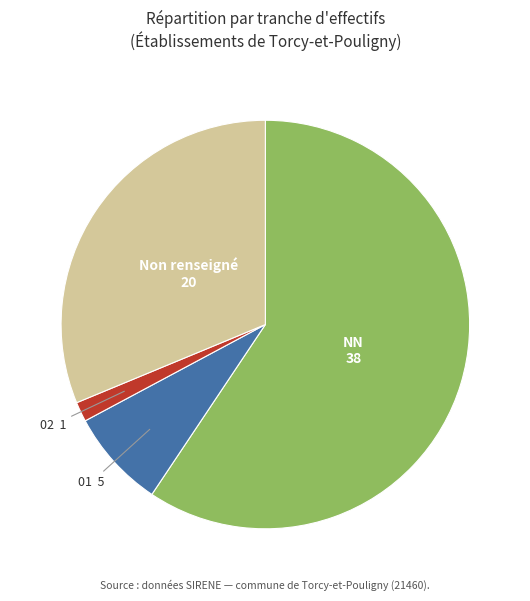

Does any single category account for the majority?

Yes